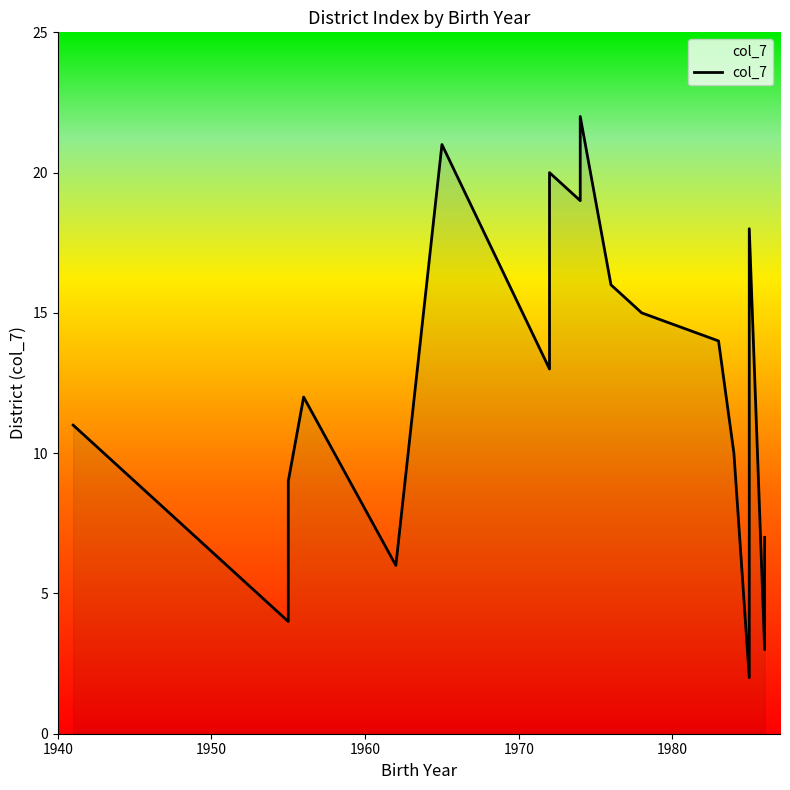

True or false: the data shows 20 at 13.

False